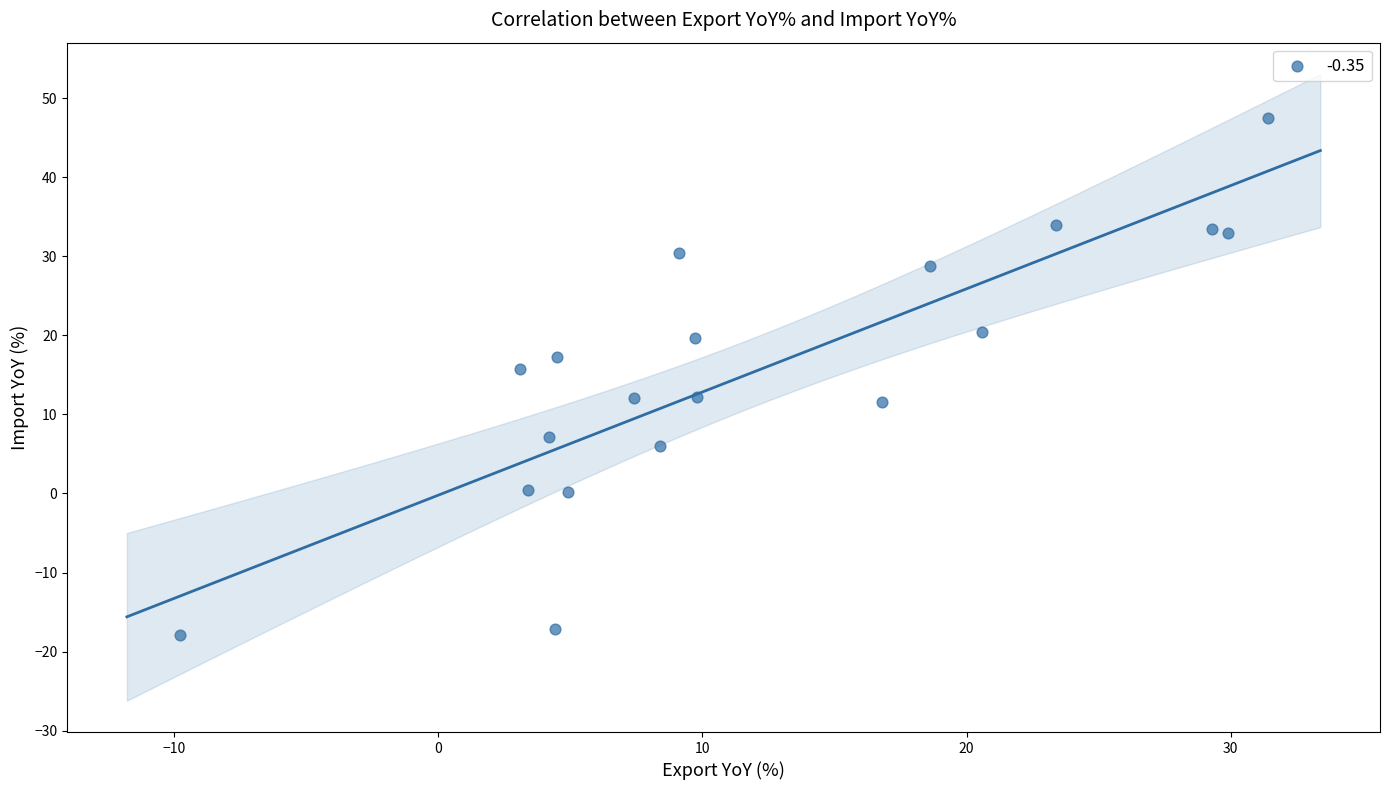

What is the range of Y values (max minus min)?

65.4